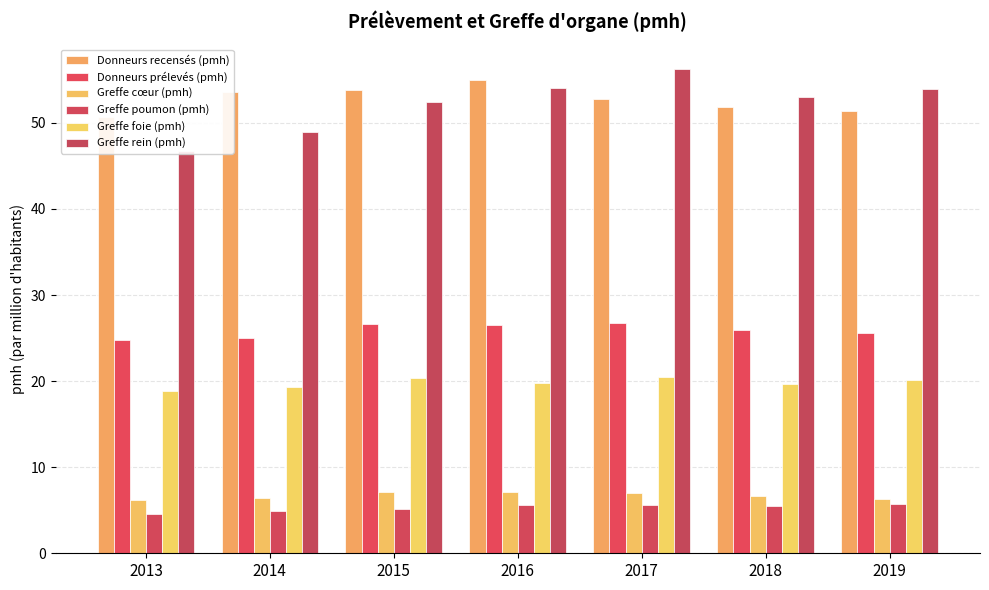

How many groups of bars are there?

7